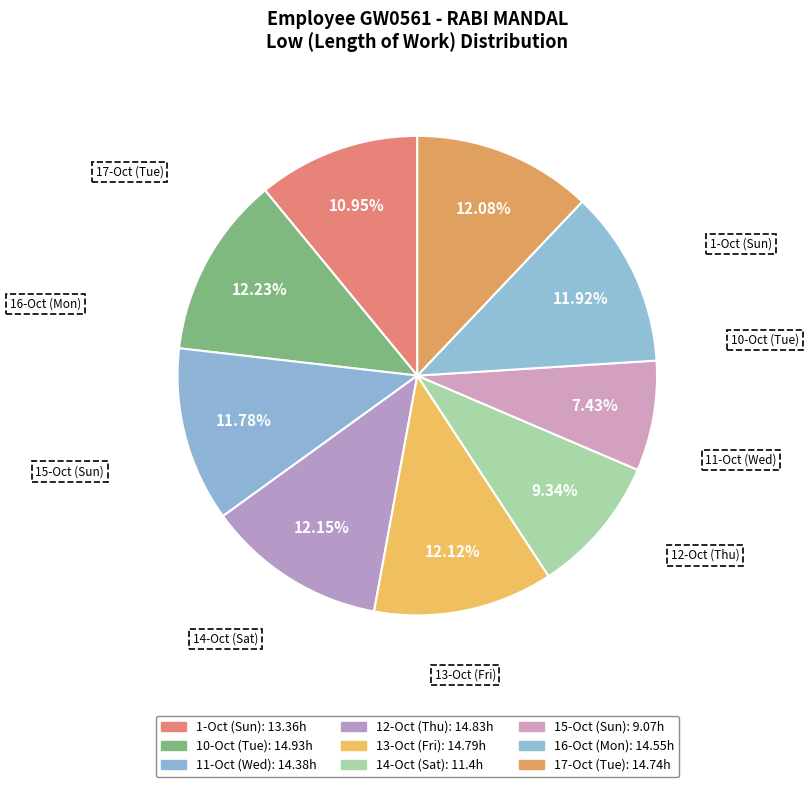

What is the smallest slice in the pie chart?

15-Oct (Sun)